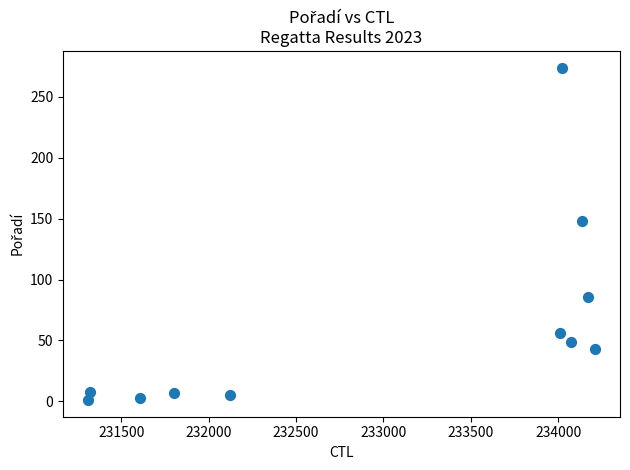

What Y value in the scatter plot is closest to 137?

148